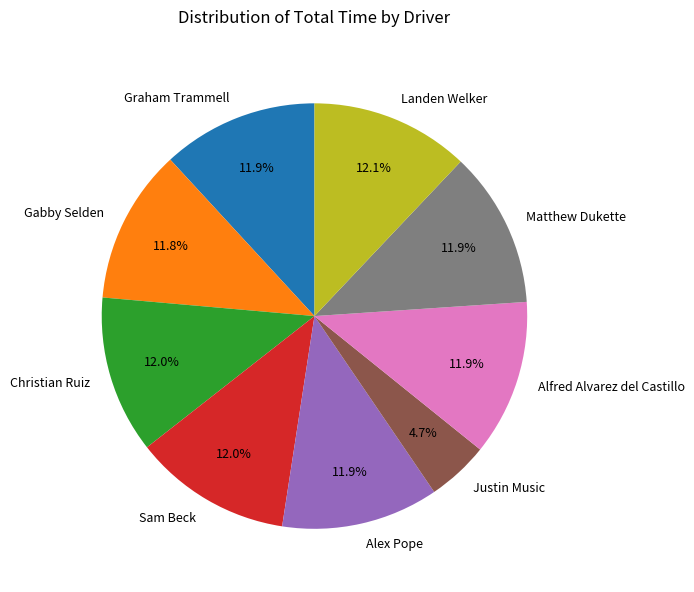

What is the ratio of the value at Justin Music to the value at Christian Ruiz?

0.4